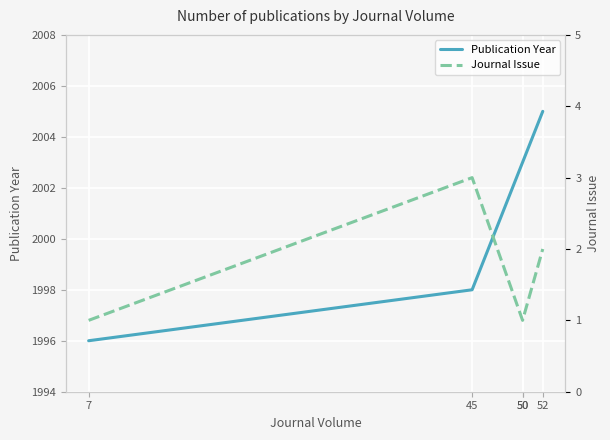

Between 50 and 52, which series saw the biggest shift?

Publication Year